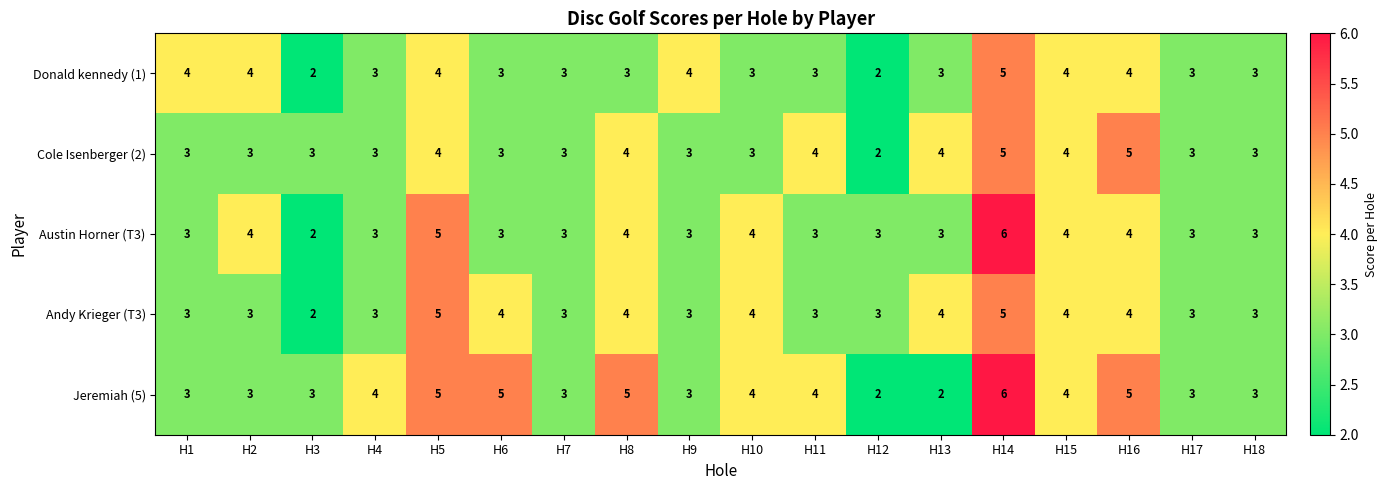

How many data points does each series have?

18